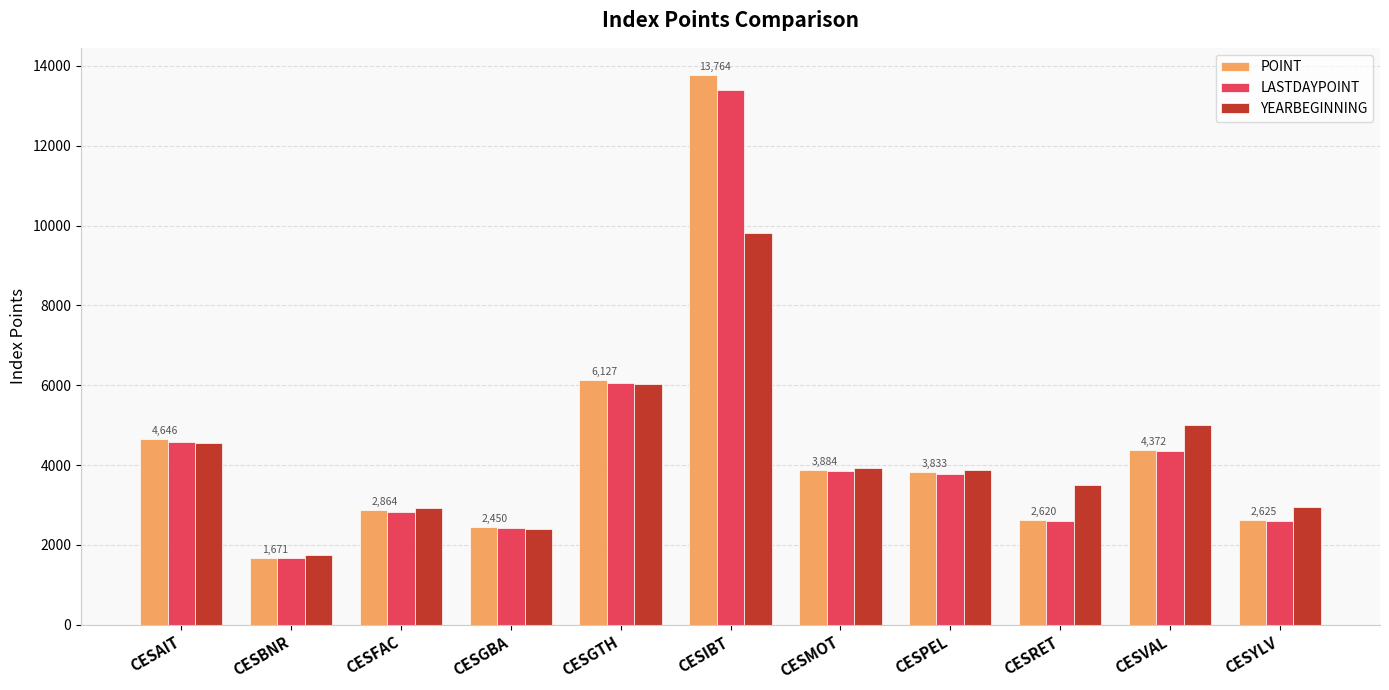

The value of POINT at CESPEL is 3833.4. True or false?

True